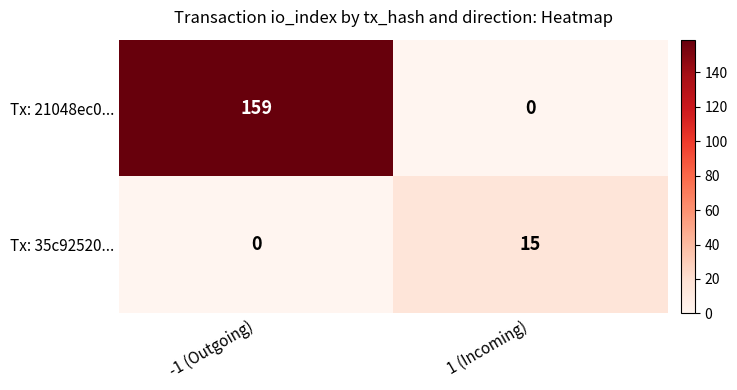

Reading left to right, what are all the values shown in this chart?

Tx: 21048ec0...: -1 (Outgoing)=159	1 (Incoming)=0
Tx: 35c92520...: -1 (Outgoing)=0	1 (Incoming)=15